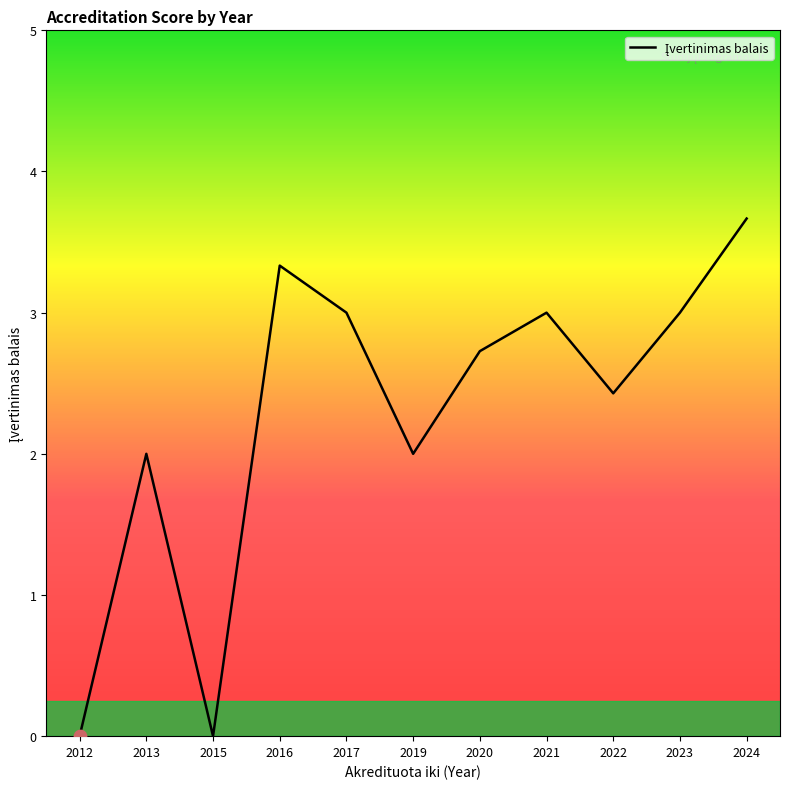

Which has a higher value, 2012 or 2020?

2020